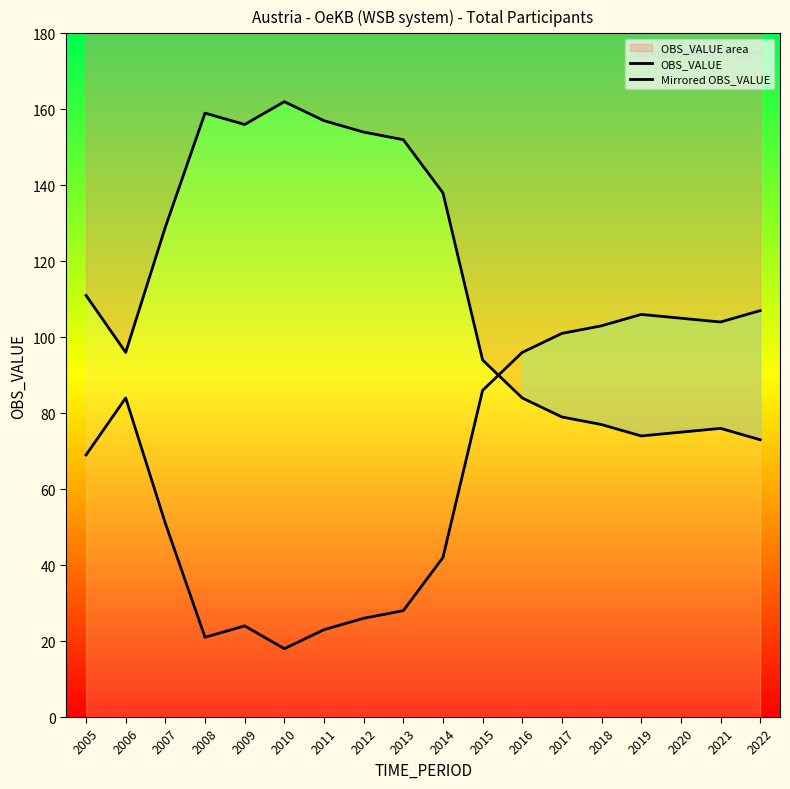

At which label does OBS_VALUE reach its minimum?

2022